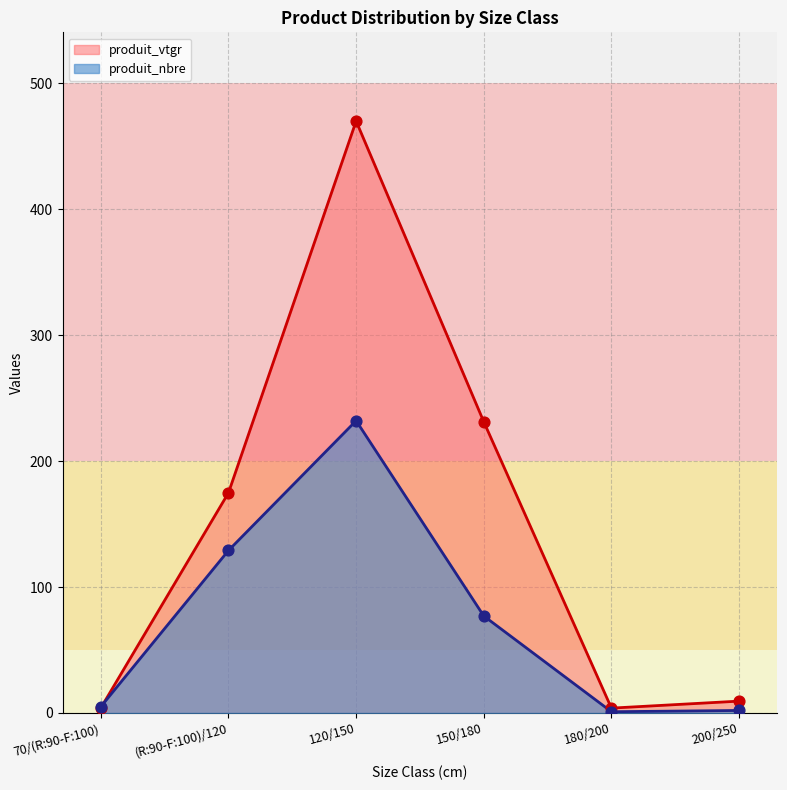

What are all the series names shown in the legend?

produit_vtgr, produit_nbre